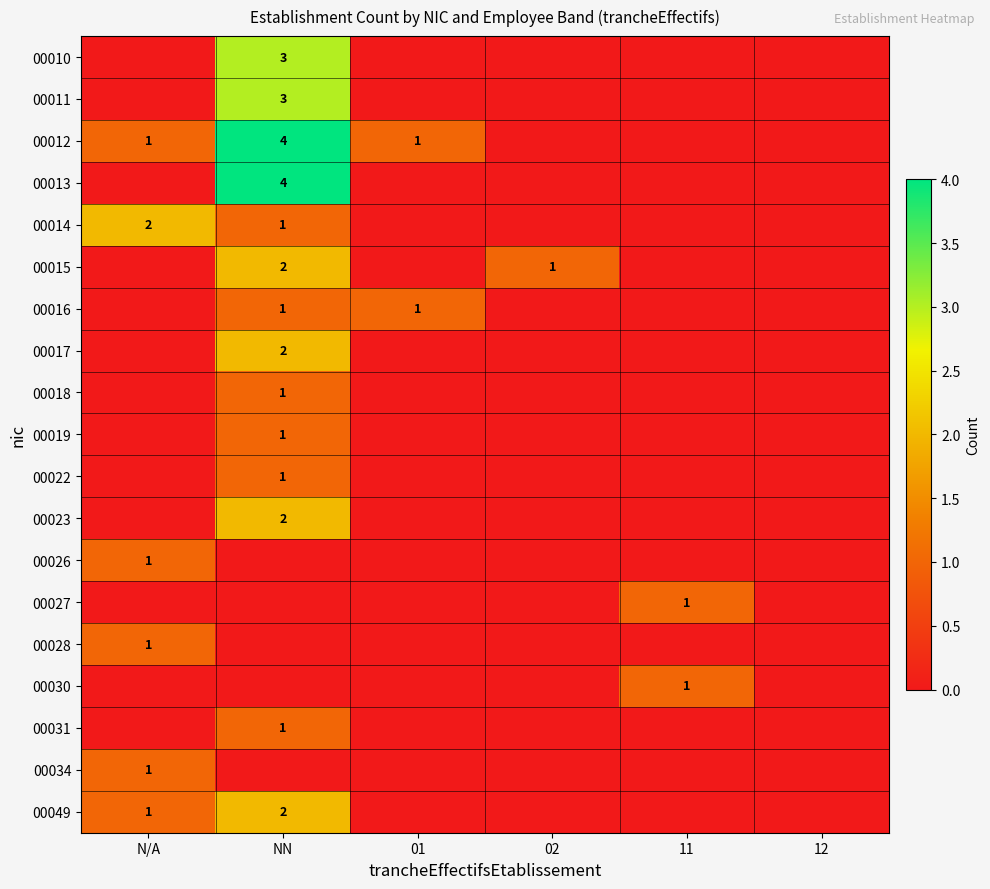

What is the maximum value shown in the chart?

4